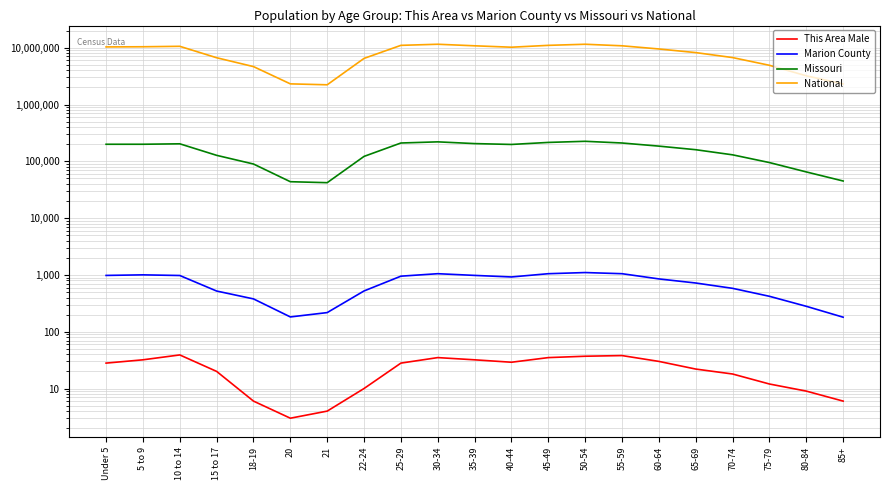

Reading left to right, list all the values displayed in this chart.

This Area Male: Under 5=28	5 to 9=32	10 to 14=39	15 to 17=20	18-19=6	20=3	21=4	22-24=10	25-29=28	30-34=35	35-39=32	40-44=29	45-49=35	50-54=37	55-59=38	60-64=30	65-69=22	70-74=18	75-79=12	80-84=9	85+=6
Marion County: Under 5=979	5 to 9=1002	10 to 14=976	15 to 17=520	18-19=378	20=182	21=217	22-24=522	25-29=950	30-34=1050	35-39=980	40-44=920	45-49=1050	50-54=1100	55-59=1050	60-64=850	65-69=720	70-74=580	75-79=420	80-84=280	85+=180
Missouri: Under 5=199528	5 to 9=199591	10 to 14=203213	15 to 17=127366	18-19=89573	20=43723	21=42047	22-24=122023	25-29=210000	30-34=220000	35-39=205000	40-44=198000	45-49=215000	50-54=225000	55-59=210000	60-64=185000	65-69=160000	70-74=130000	75-79=95000	80-84=65000	85+=45000
National: Under 5=10319427	5 to 9=10389638	10 to 14=10579862	15 to 17=6656209	18-19=4647457	20=2308319	21=2223198	22-24=6482659	25-29=11000000	30-34=11500000	35-39=10800000	40-44=10200000	45-49=11000000	50-54=11500000	55-59=10800000	60-64=9500000	65-69=8200000	70-74=6700000	75-79=4900000	80-84=3200000	85+=2300000